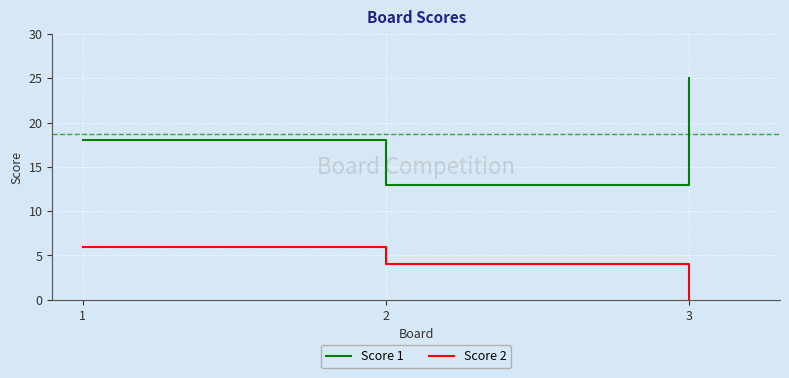

Where is Score 1 nearest to the value 19?

1